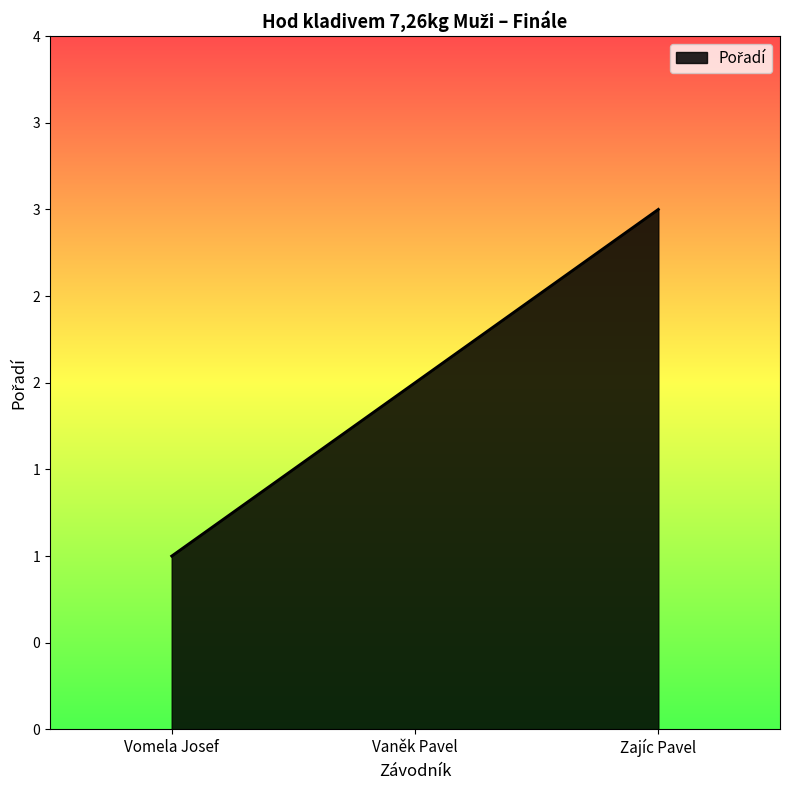

The value at Zajíc Pavel is 3. True or false?

True